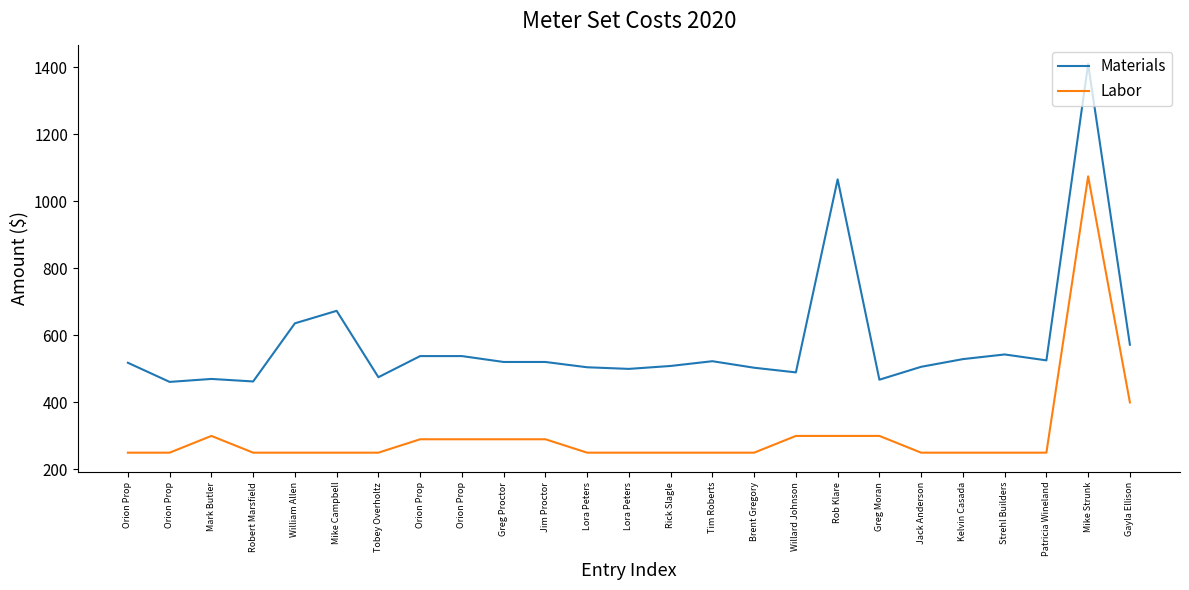

List the labels in order of Labor value, largest first.

Mike Strunk, Gayla Ellison, Mark Butler, Willard Johnson, Rob Klare, Greg Moran, Orion Prop, Orion Prop, Greg Proctor, Jim Proctor, Orion Prop, Orion Prop, Robert Marsfield, William Allen, Mike Campbell, Tobey Overholtz, Lora Peters, Lora Peters, Rick Slagle, Tim Roberts, Brent Gregory, Jack Anderson, Kelvin Casada, Strehl Builders, Patricia Wineland